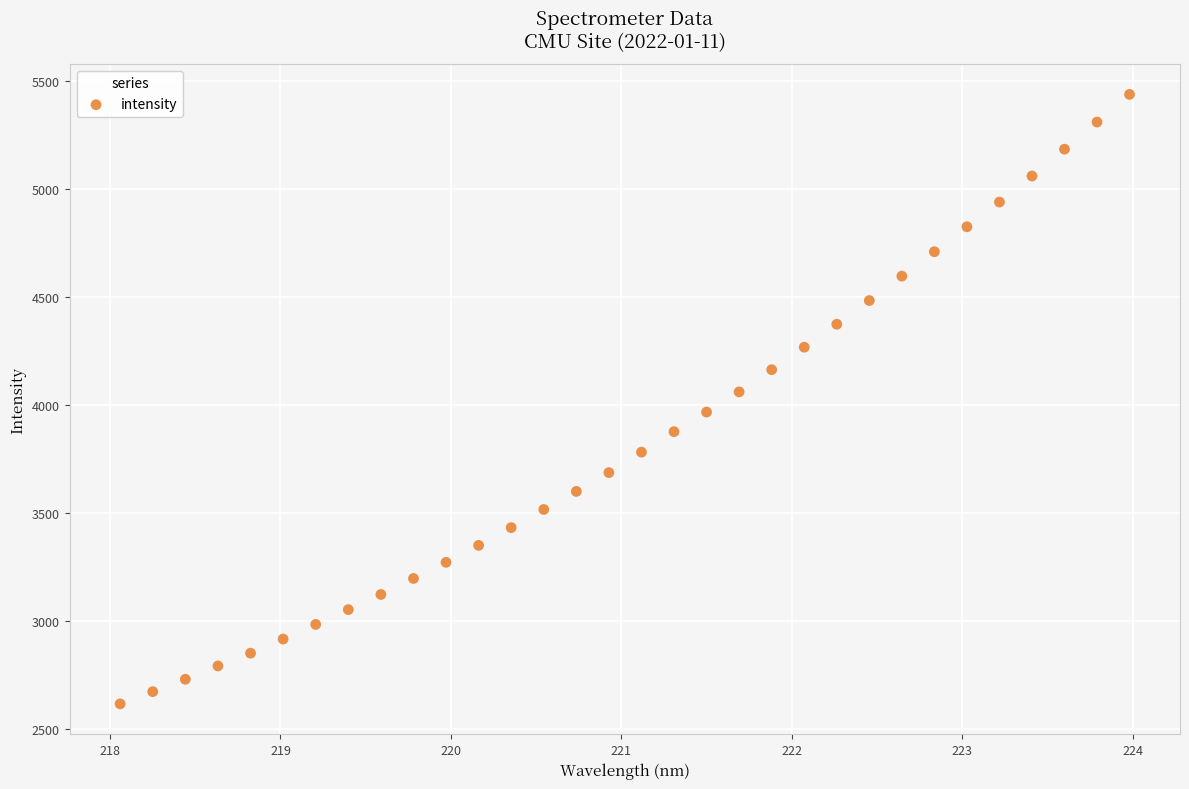

What is the range of Y values (max minus min)?

2823.8